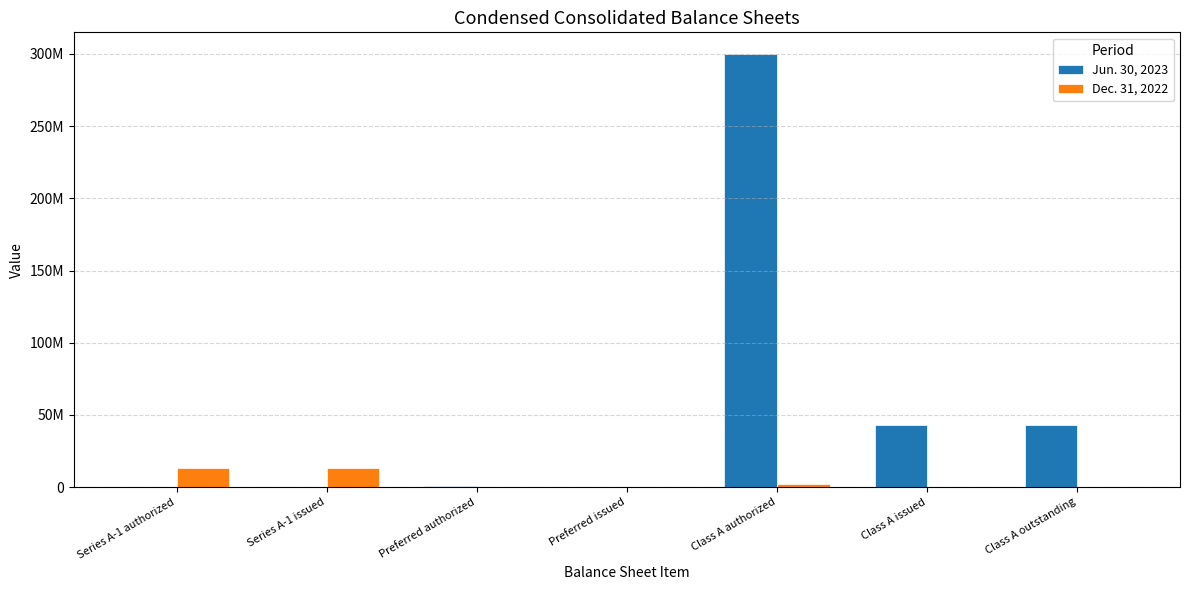

What is the value of the Jun. 30, 2023 bar at the 3rd from the left?

1000000